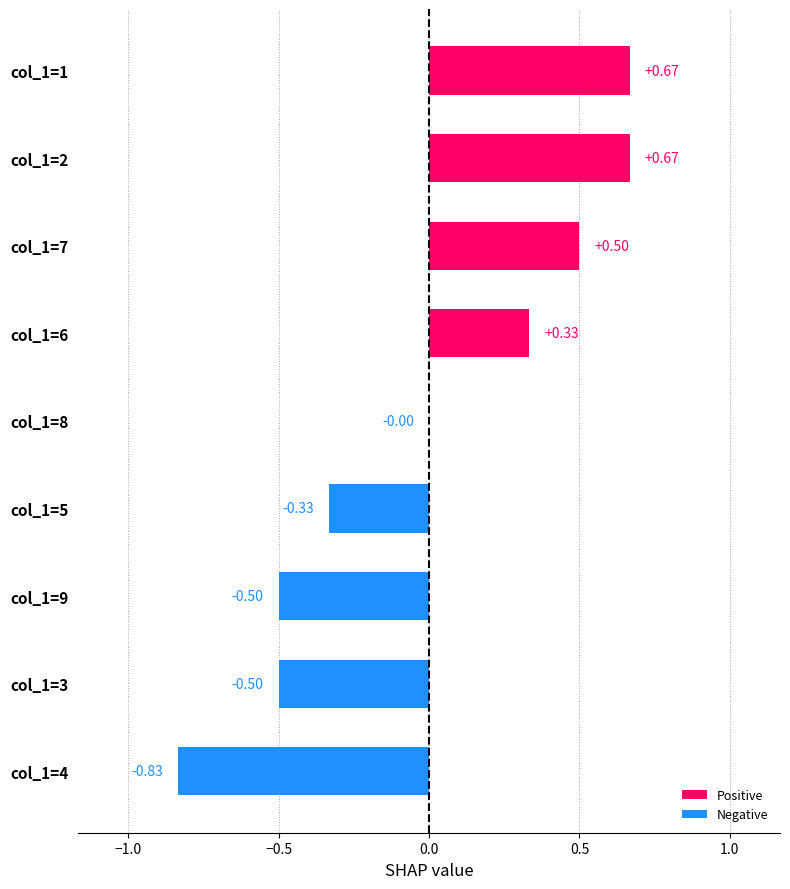

Which has a higher value, col_1=7 or col_1=9?

col_1=7